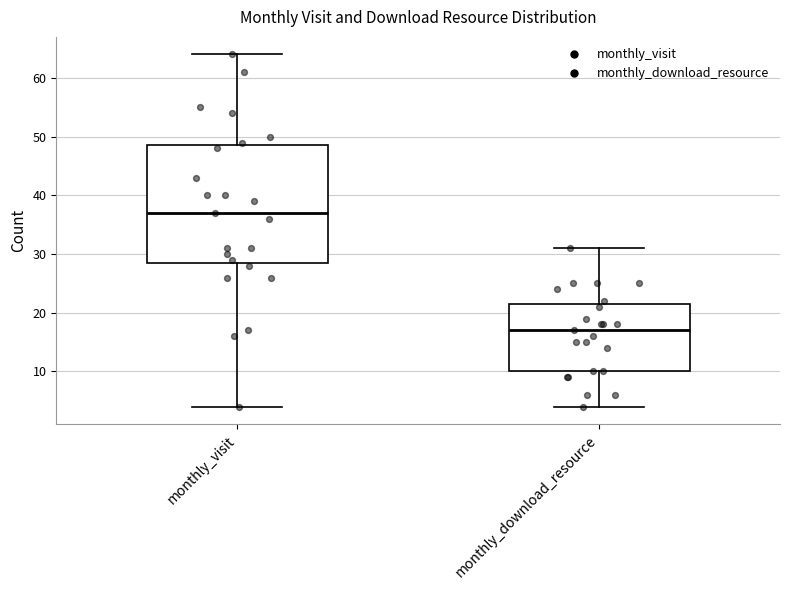

Which box's median line is the lowest?

monthly_download_resource